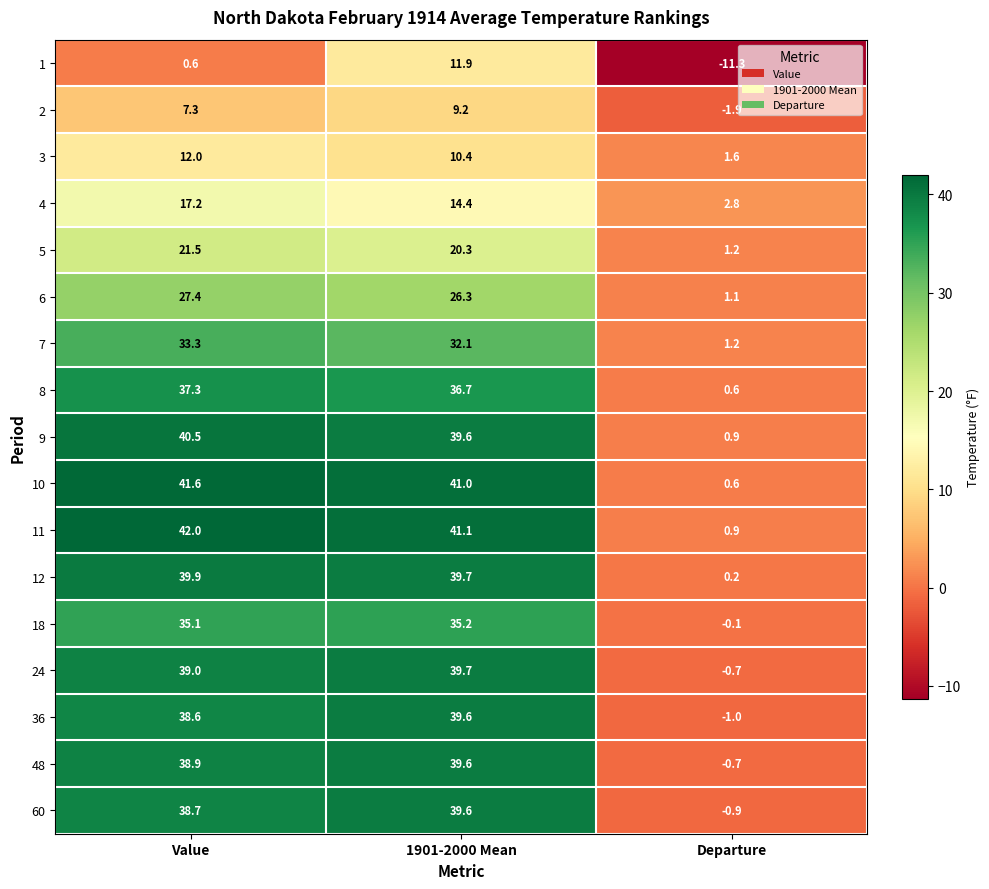

Which series has the largest total across all categories?

11